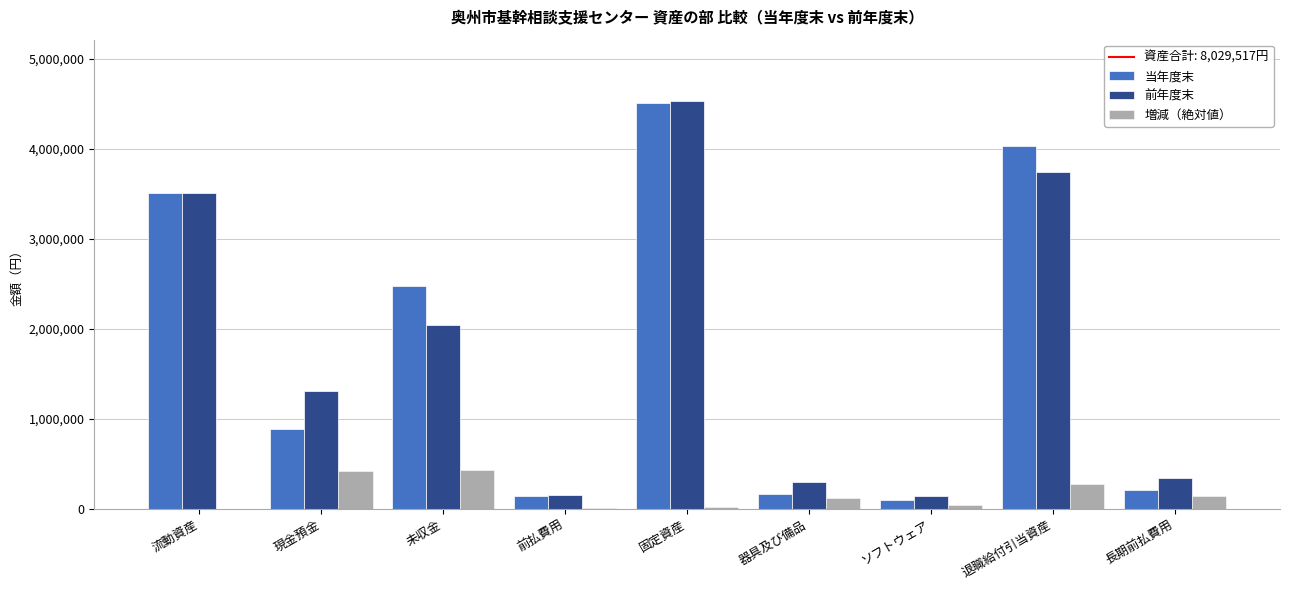

Is the value of 当年度末 at 退職給付引当資産 greater than the value of 前年度末 at 器具及び備品?

Yes